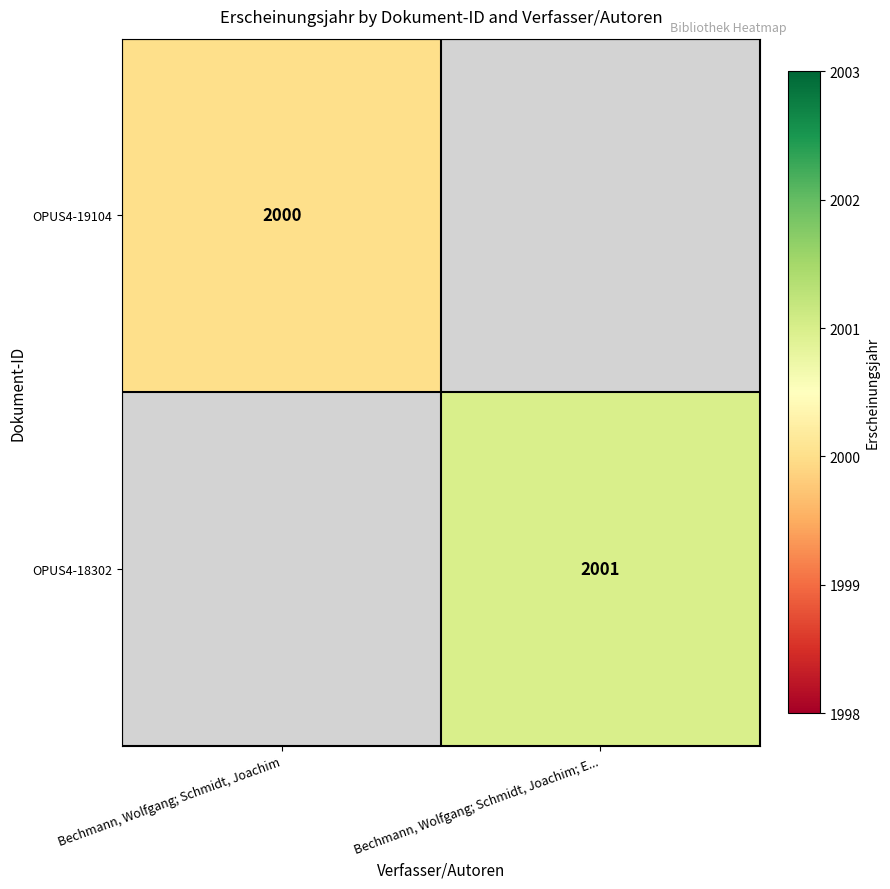

True or false: OPUS4-18302 has a value of 3139 at Bechmann, Wolfgang; Schmidt, Joachim; E....

False